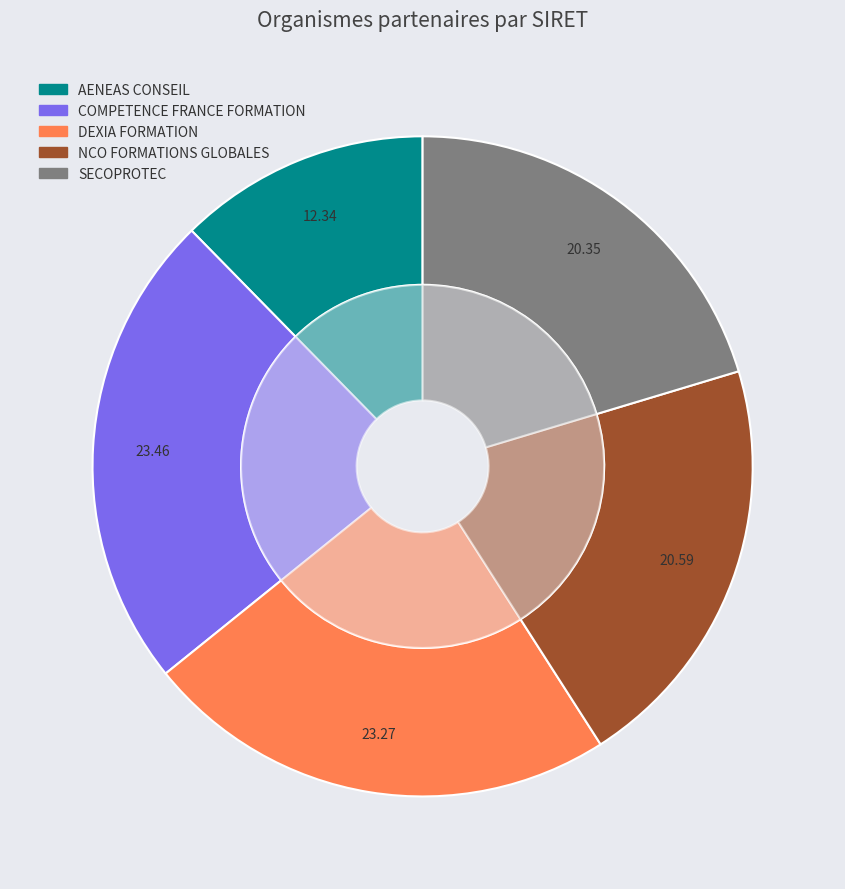

What is the total percentage of COMPETENCE FRANCE FORMATION and NCO FORMATIONS GLOBALES?

44.0%